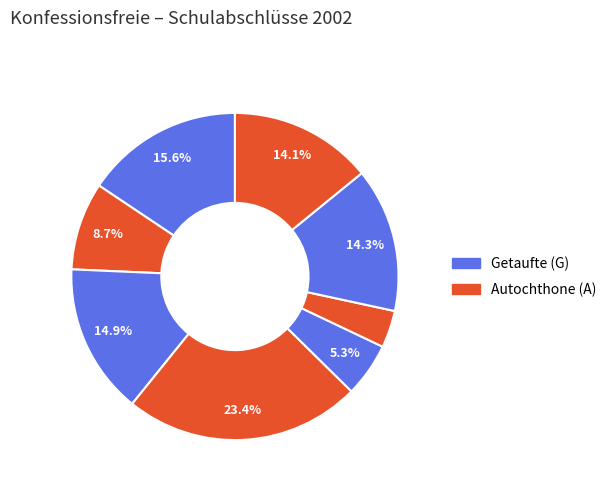

How many slices are in this pie chart?

8